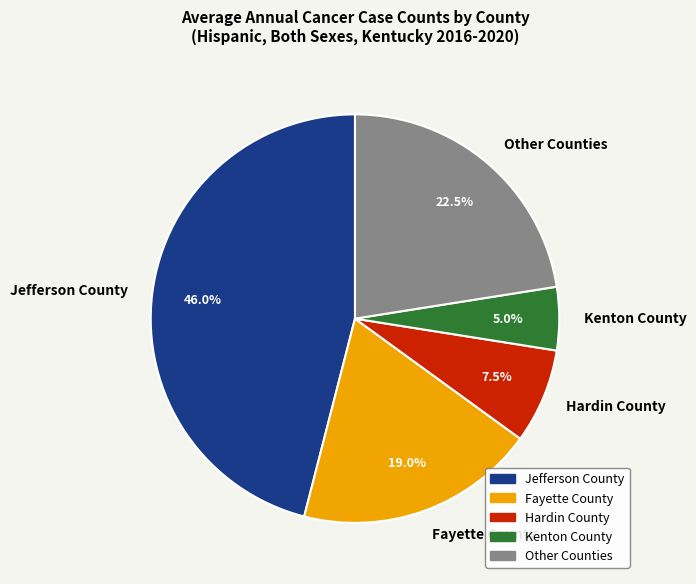

Which category has the biggest portion of the pie?

Jefferson County